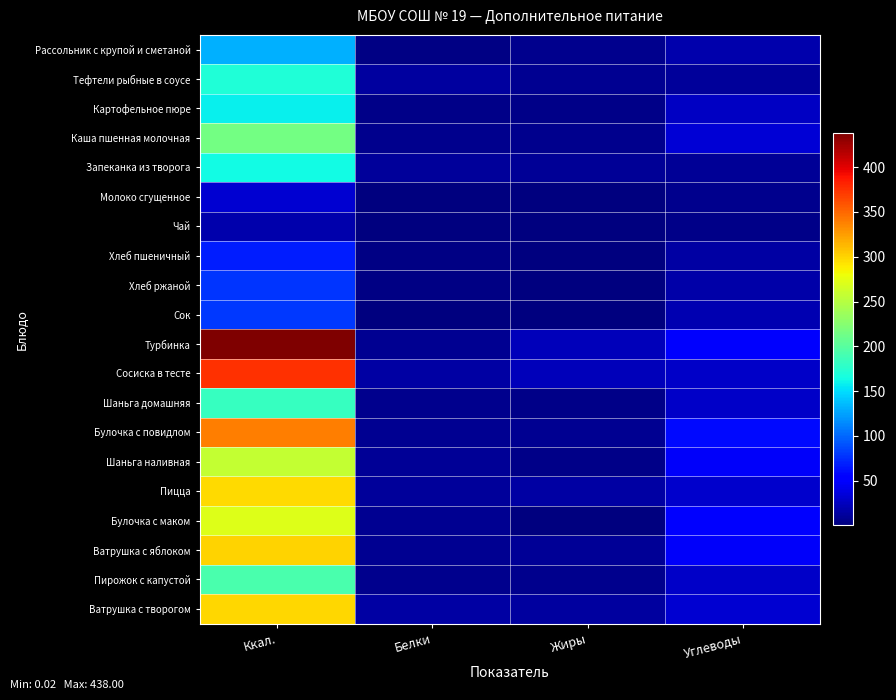

What is the spread (max minus min) of values at Белки?

14.1